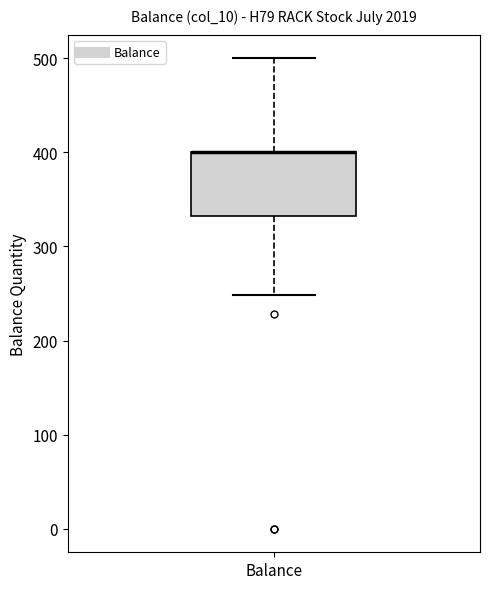

Where is the upper edge of the box for Balance on the y-axis? The values are not printed on the chart, so give them approximately, as read against the axis.

400